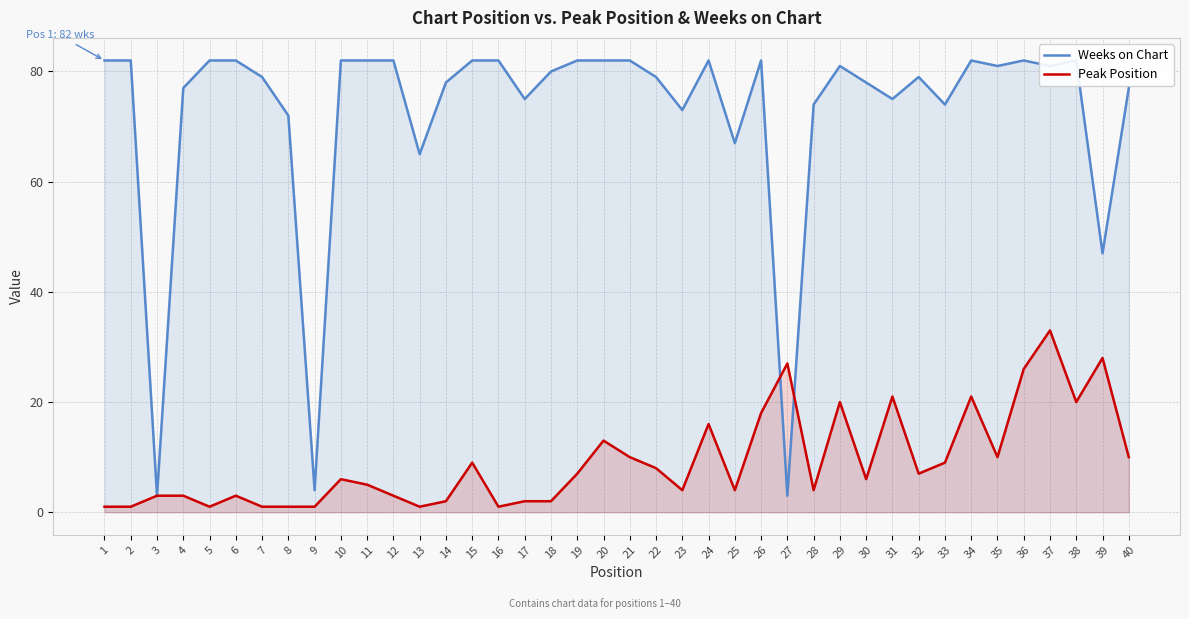

Which series has the largest range (max minus min)?

Weeks on Chart